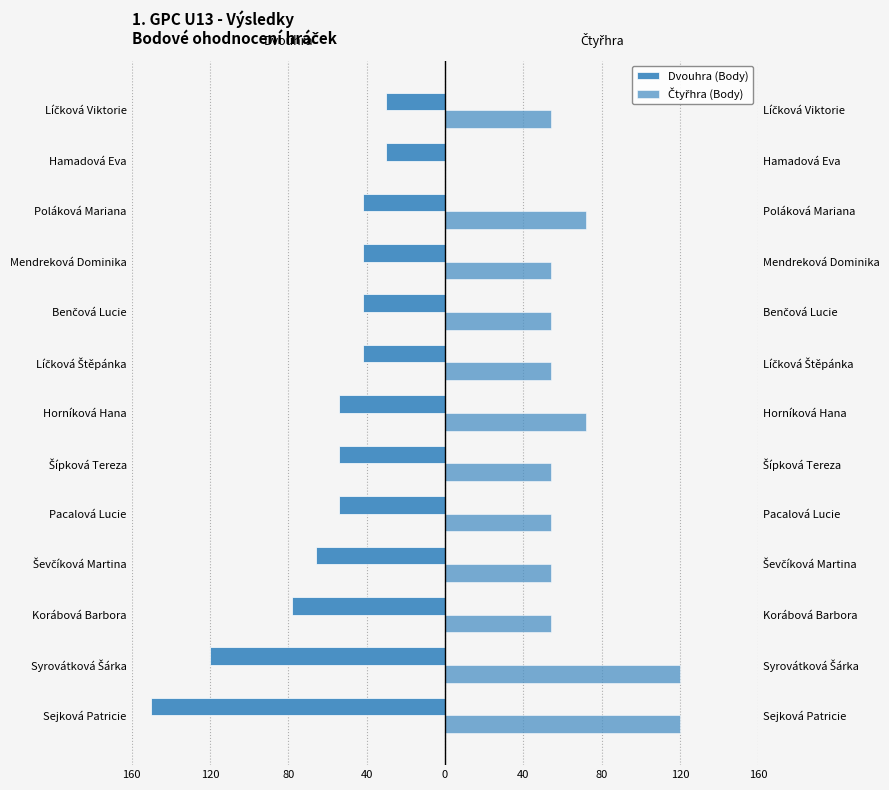

Does the chart contain stacked bars?

No